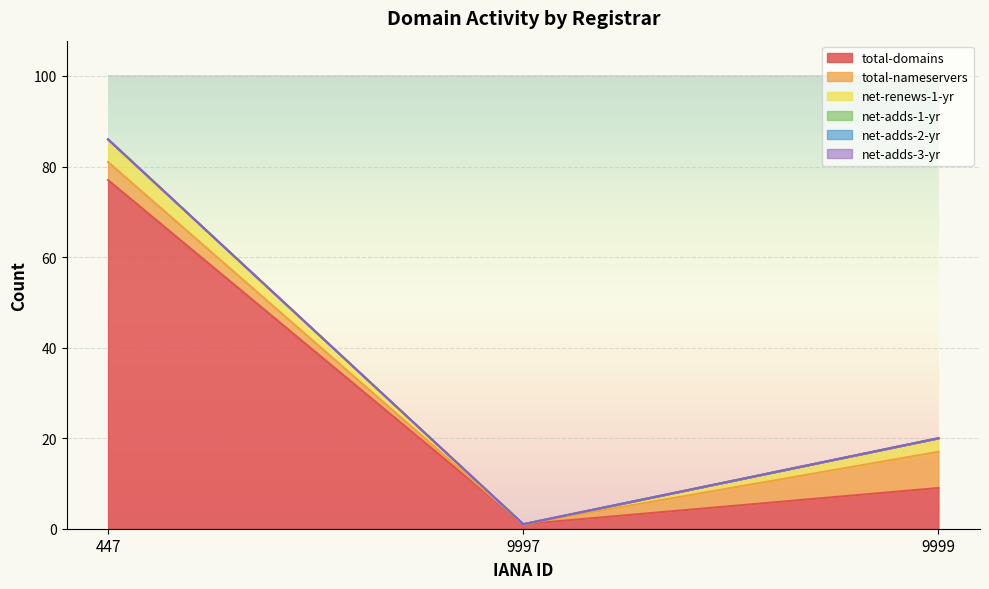

Is the value of net-adds-1-yr at 447 greater than the value of net-adds-2-yr at 9997?

No